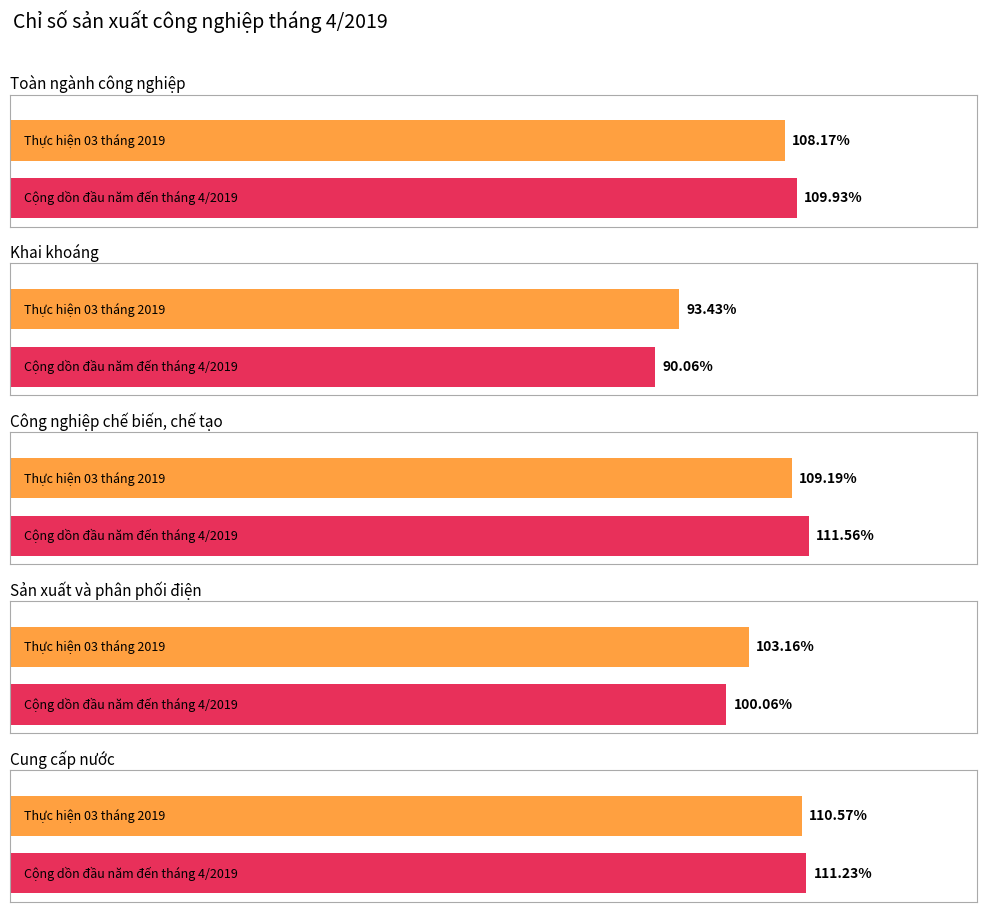

What is the maximum value for Cộng dồn từ đầu năm đến cuối tháng 4/2019?

111.6